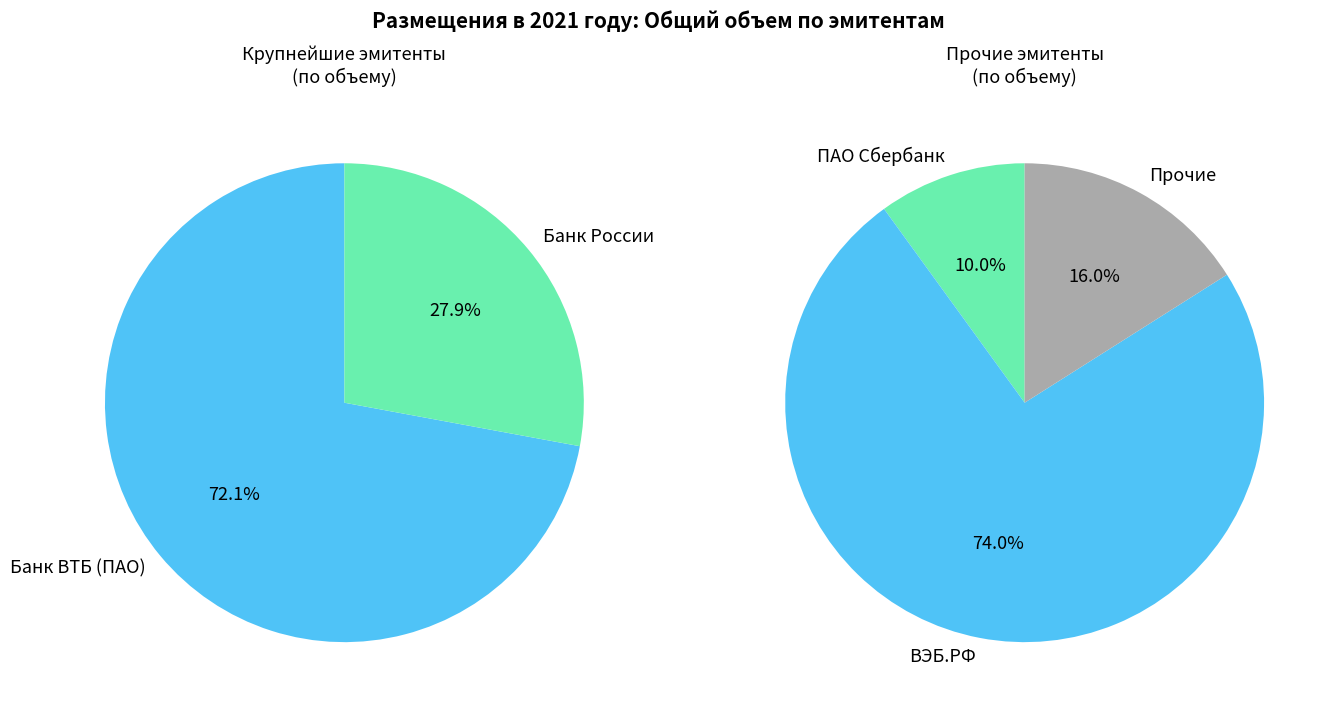

Is it true that Банк России is 31% of the pie?

False